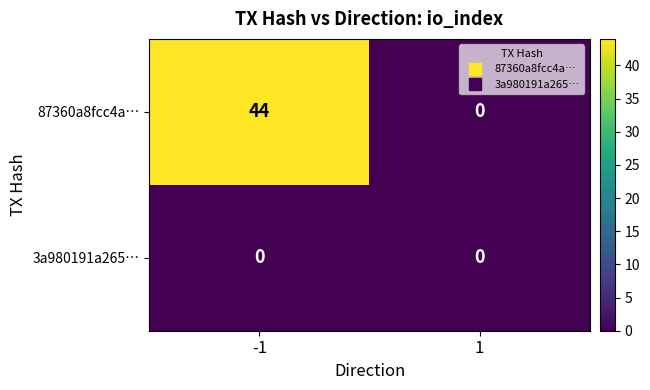

What is the difference between the highest and lowest values at -1?

44